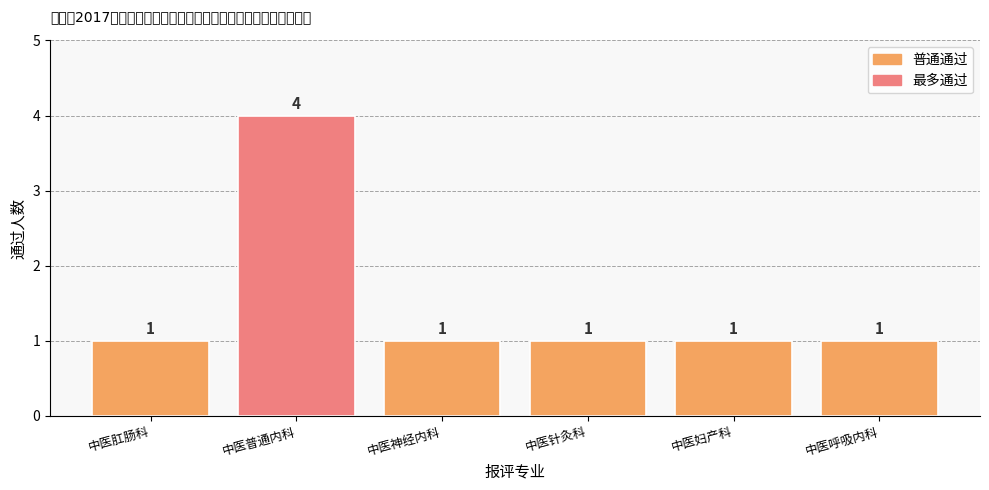

Are the bars horizontal?

No